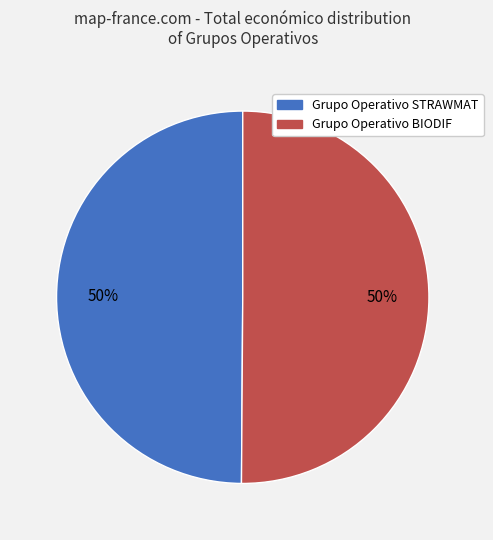

How many segments does this pie chart have?

2